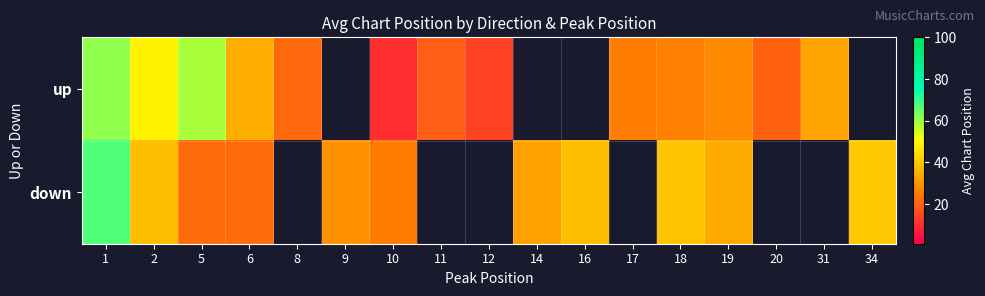

The value of up at 17 is 25.5. True or false?

True